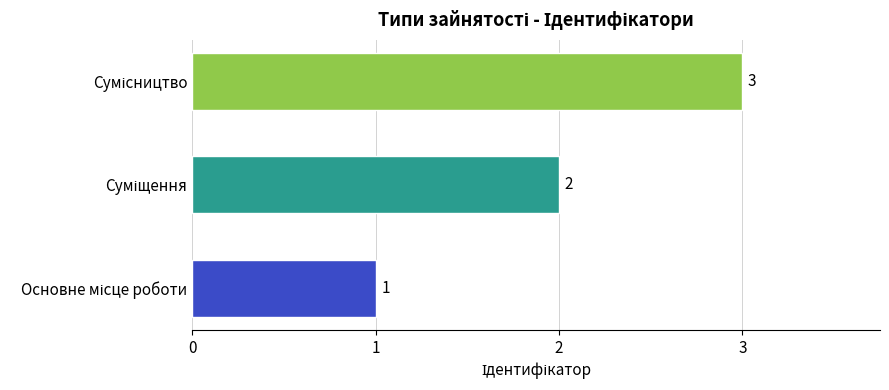

What is the sum of all values?

6